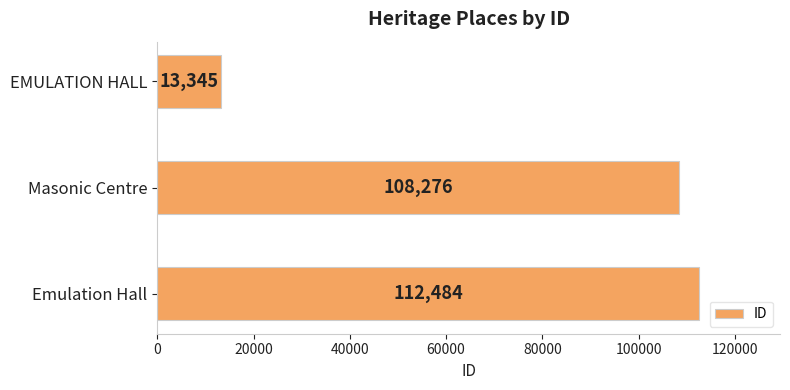

Are the bars grouped side by side (vs. stacked)?

No